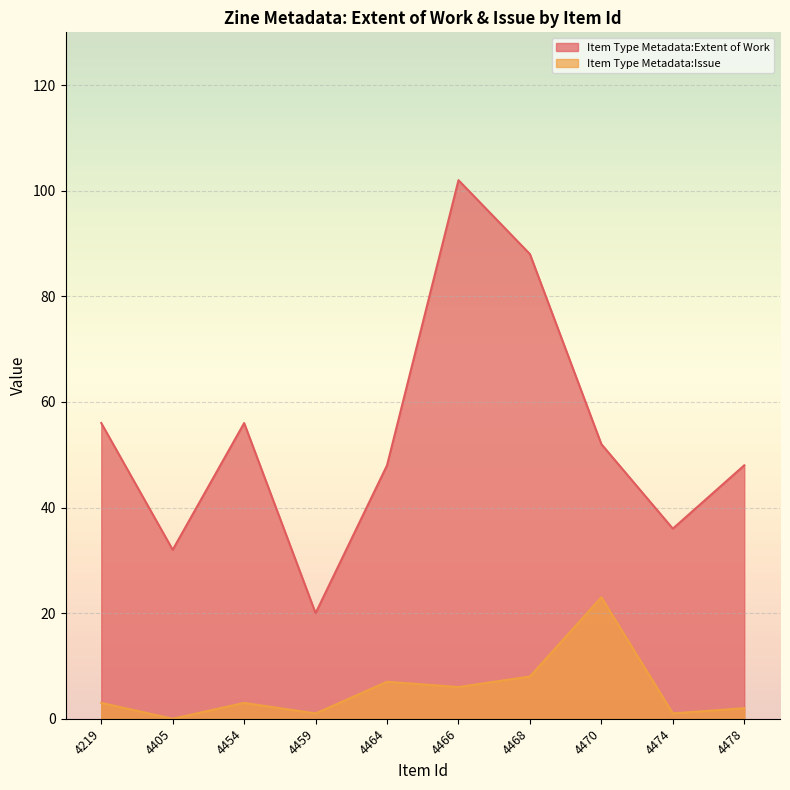

What is the average value of the Item Type Metadata:Issue series?

5